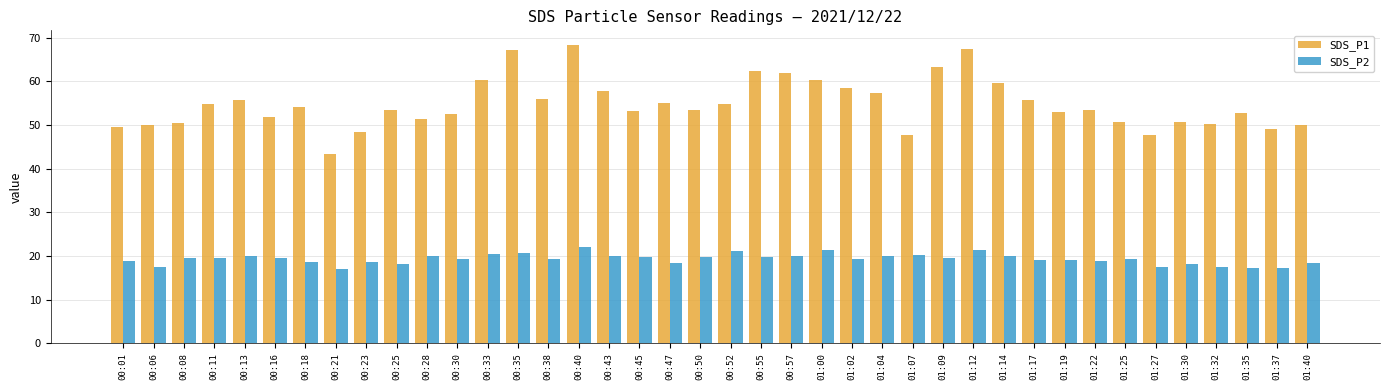

List the series in order of their overall mean, highest first.

SDS_P1, SDS_P2